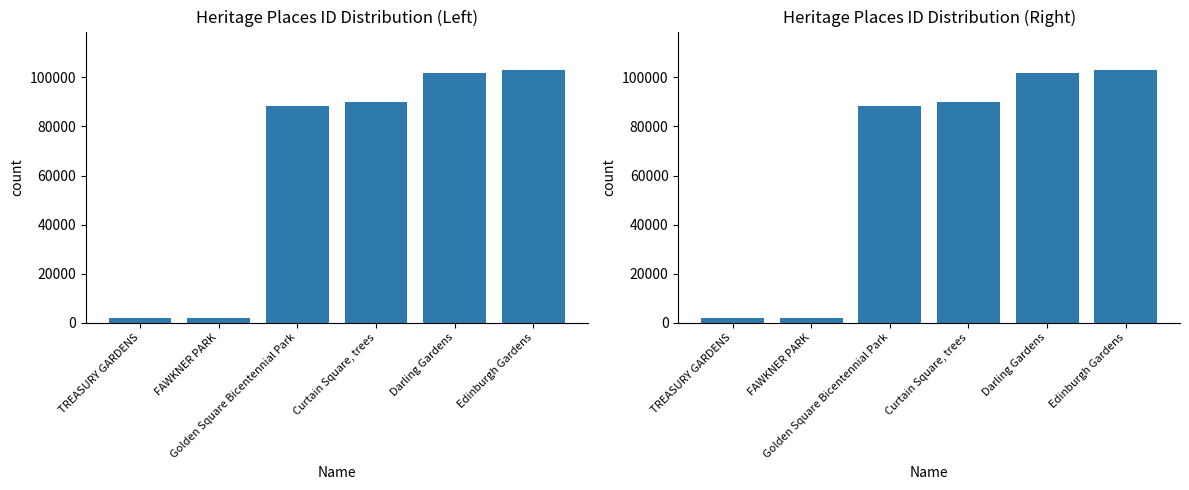

What is the change in value from Golden Square Bicentennial Park to Curtain Square, trees?

+1896